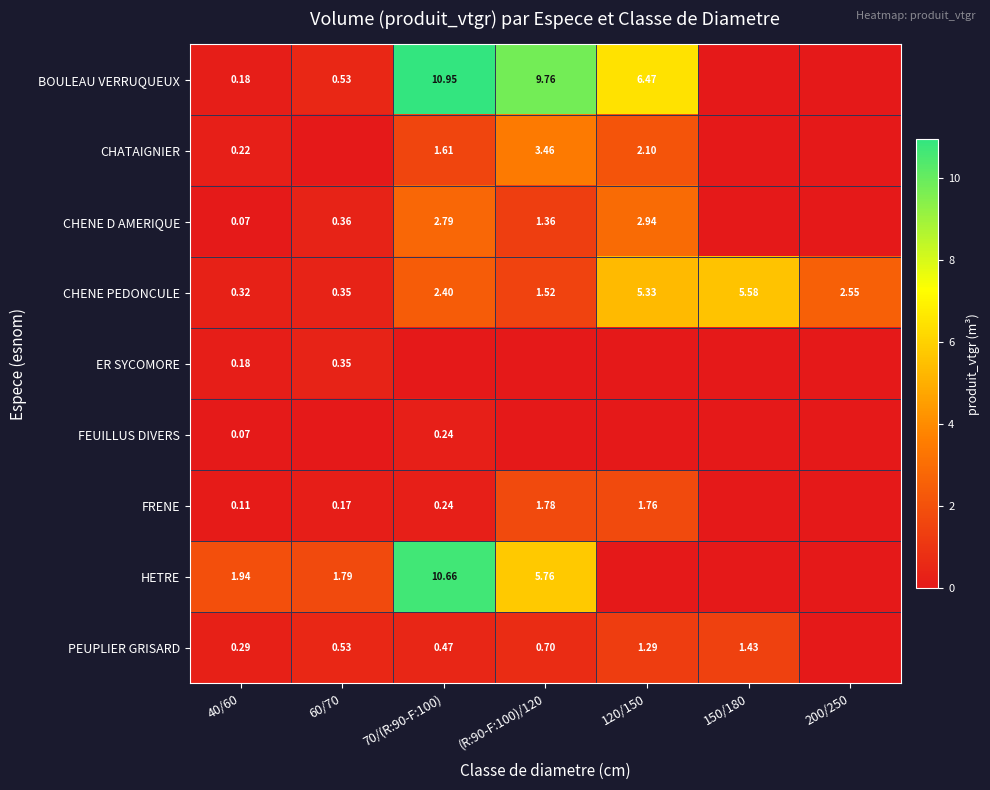

Which has a higher value, 200/250 or 60/70?

60/70